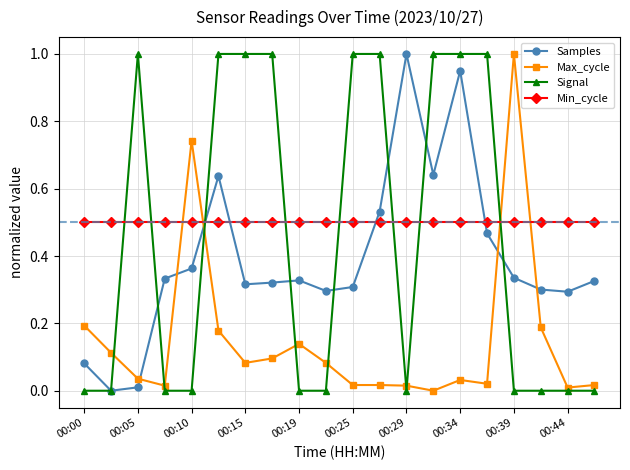

How many interior local valleys does the Samples series have?

5